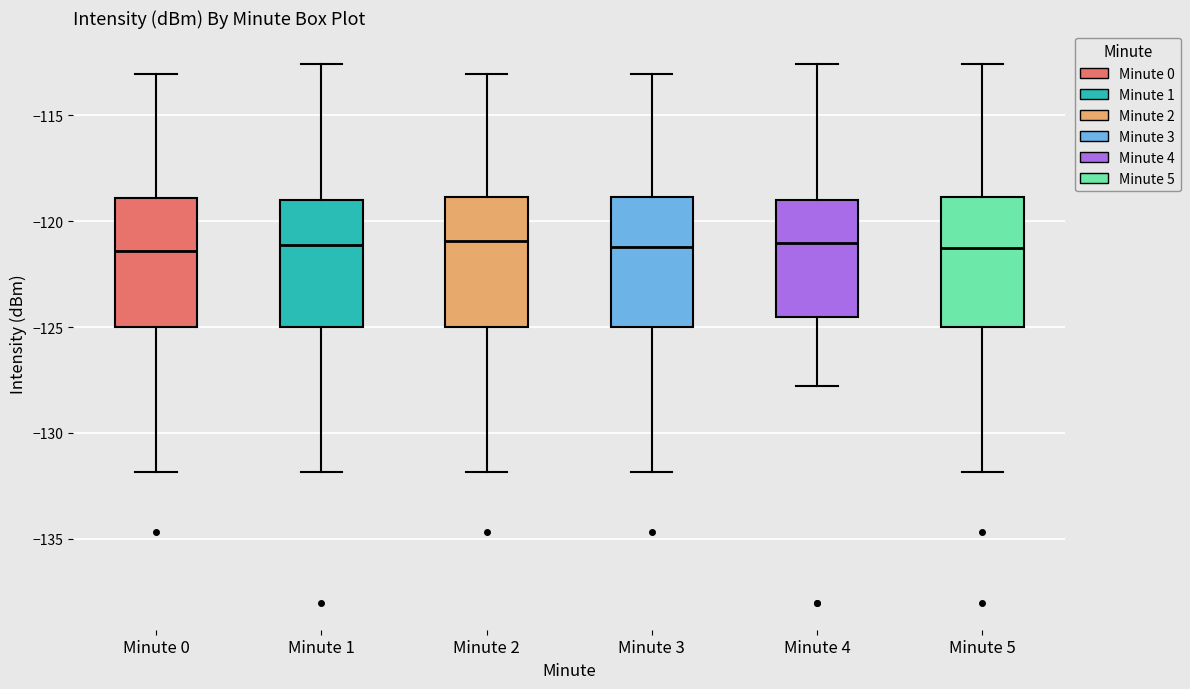

Reading left to right, transcribe this box plot: for each box, give where its median line is, the range the box spans, and where its two whiskers end, as read against the y-axis. The values are not printed on the chart, so give them approximately, as read against the axis.

Minute 0: median -121.5, box -125.0 to -119.0, whiskers -132.0 to -113.0
Minute 1: median -121.0, box -125.0 to -119.0, whiskers -132.0 to -112.5
Minute 2: median -121.0, box -125.0 to -119.0, whiskers -132.0 to -113.0
Minute 3: median -121.0, box -125.0 to -119.0, whiskers -132.0 to -113.0
Minute 4: median -121.0, box -124.5 to -119.0, whiskers -128.0 to -112.5
Minute 5: median -121.5, box -125.0 to -119.0, whiskers -132.0 to -112.5